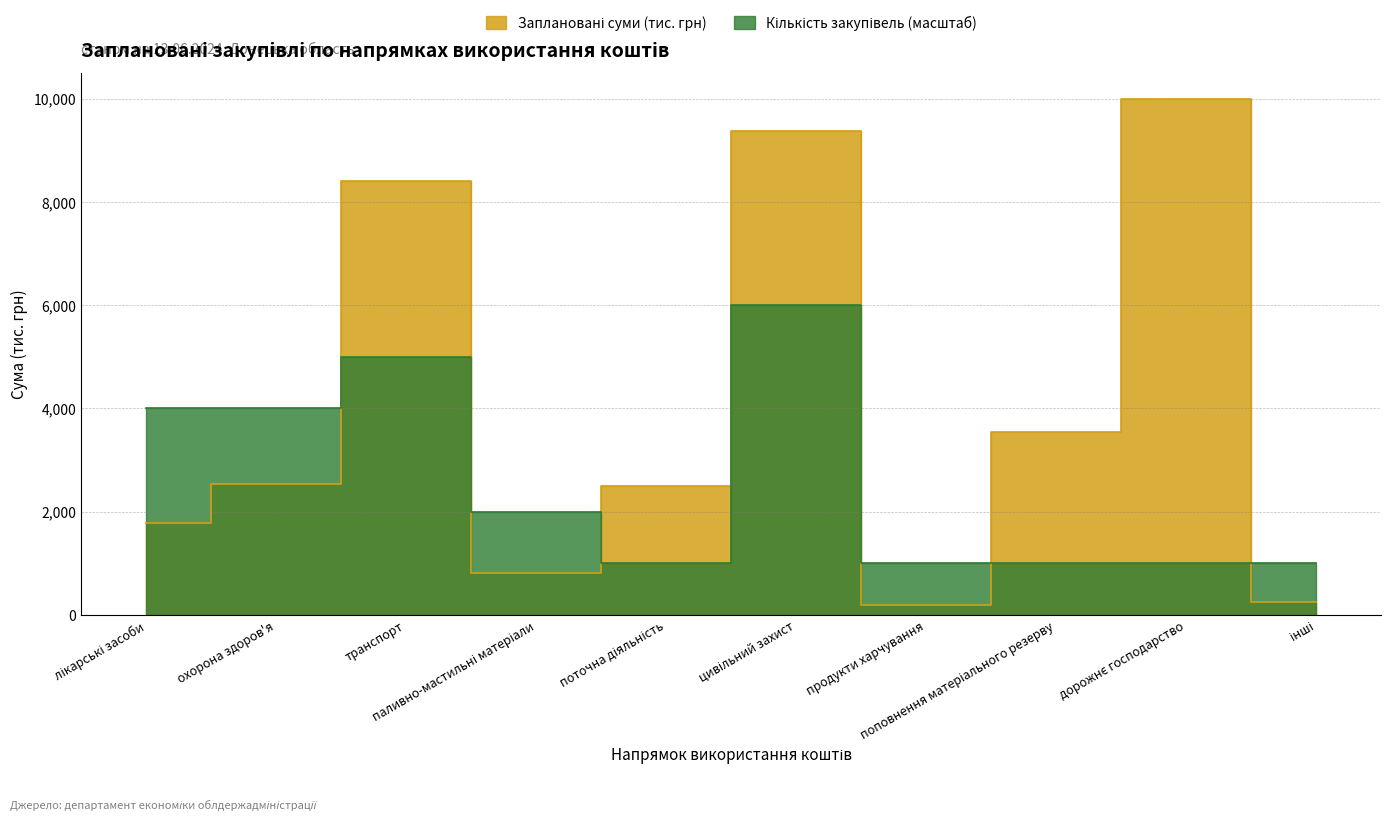

Reading left to right, what are all the values shown in this chart?

Заплановані суми (тис. грн): лікарські засоби=1775.8	охорона здоров'я=2526.0	транспорт=8400.0	паливно-мастильні матеріали=811.2	поточна діяльність=2500.0	цивільний захист=9371.2	продукти харчування=200.0	поповнення матеріального резерву=3550.6	дорожнє господарство=9998.8	інші=242.4
Кількість закупівель: лікарські засоби=3999.5	охорона здоров'я=3999.5	транспорт=4999.4	паливно-мастильні матеріали=1999.8	поточна діяльність=999.9	цивільний захист=5999.3	продукти харчування=999.9	поповнення матеріального резерву=999.9	дорожнє господарство=999.9	інші=999.9